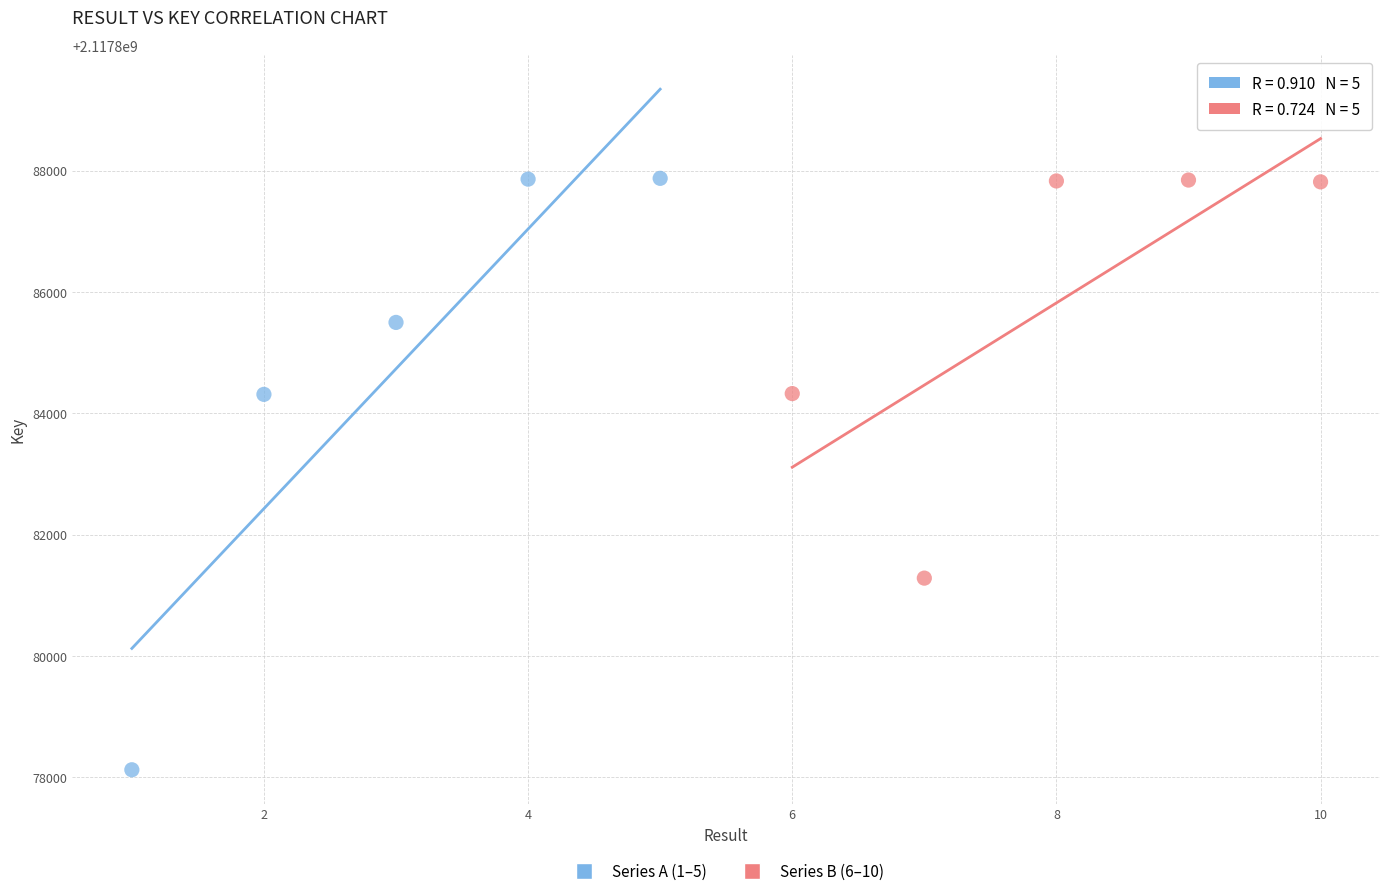

Which series has the largest Y range (max minus min)?

Series A (1–5)